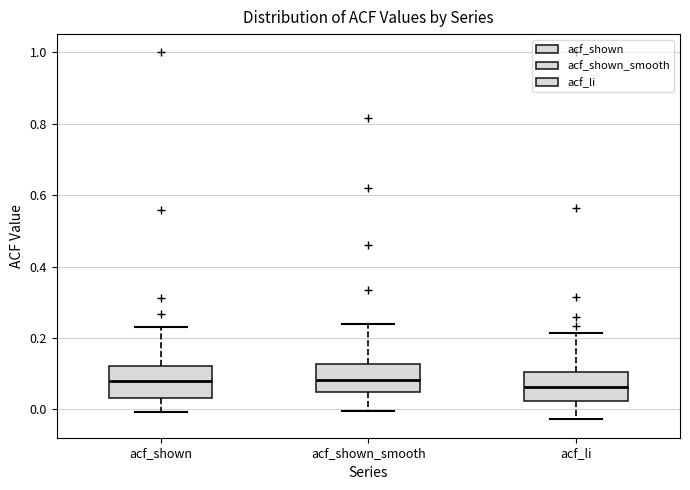

Where does the upper whisker of the box for acf_li end on the y-axis? The values are not printed on the chart, so give them approximately, as read against the axis.

0.22